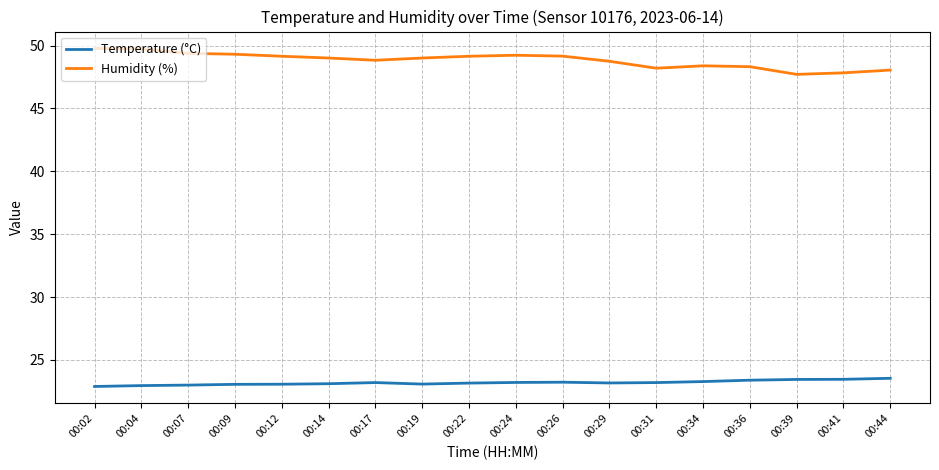

Which series has the widest spread of values?

Humidity (%)